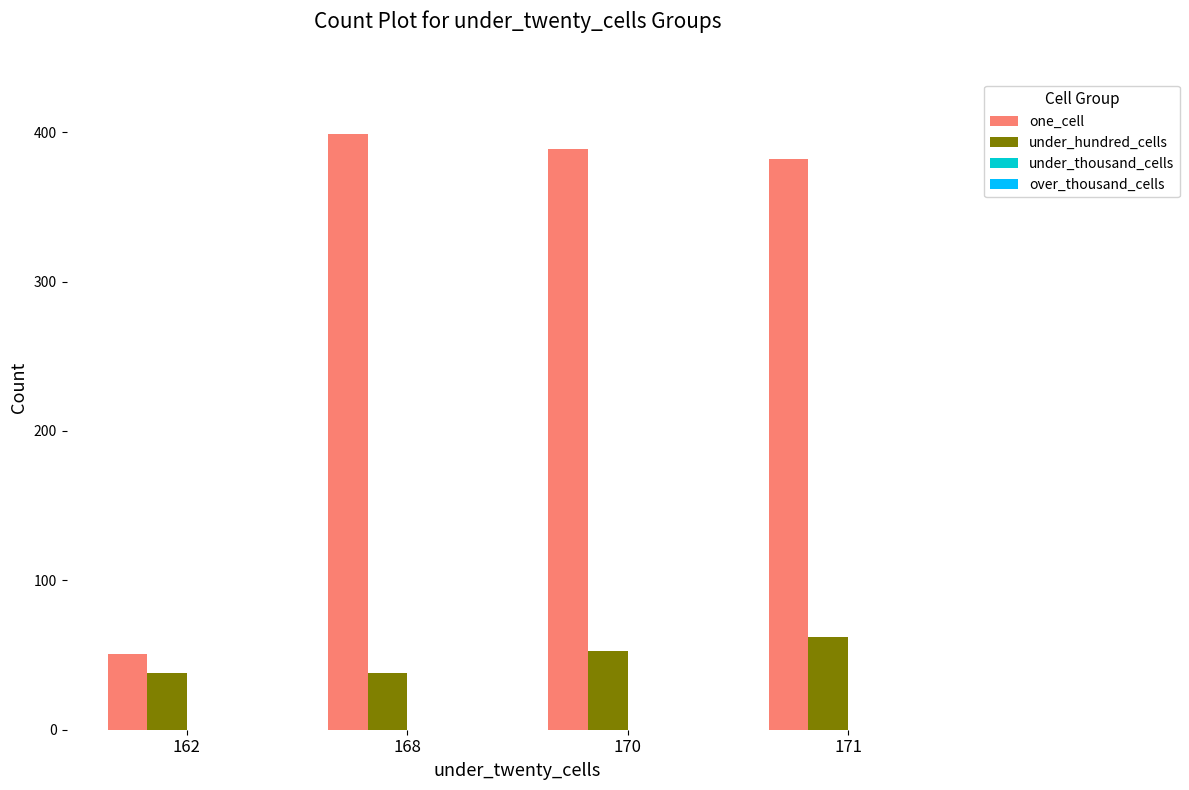

Reading right to left, what are all the values shown in this chart?

one_cell: 171=382	170=389	168=399	162=51
under_hundred_cells: 171=62	170=53	168=38	162=38